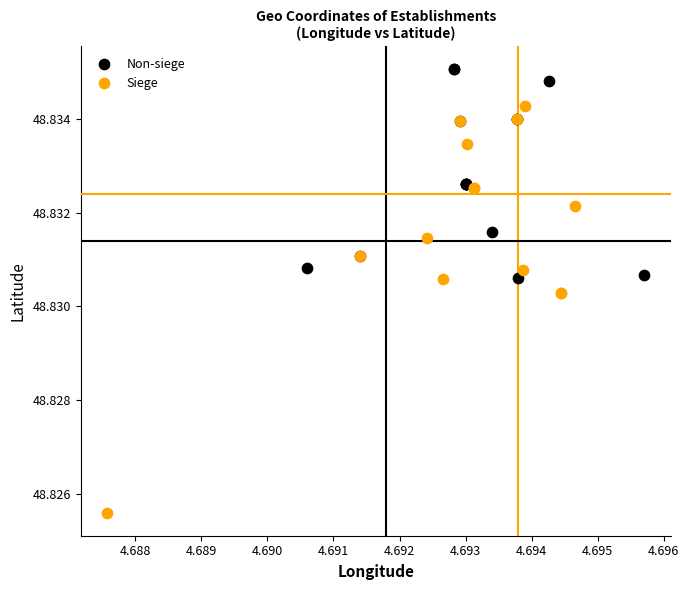

Which series reaches the minimum Y coordinate?

Siege